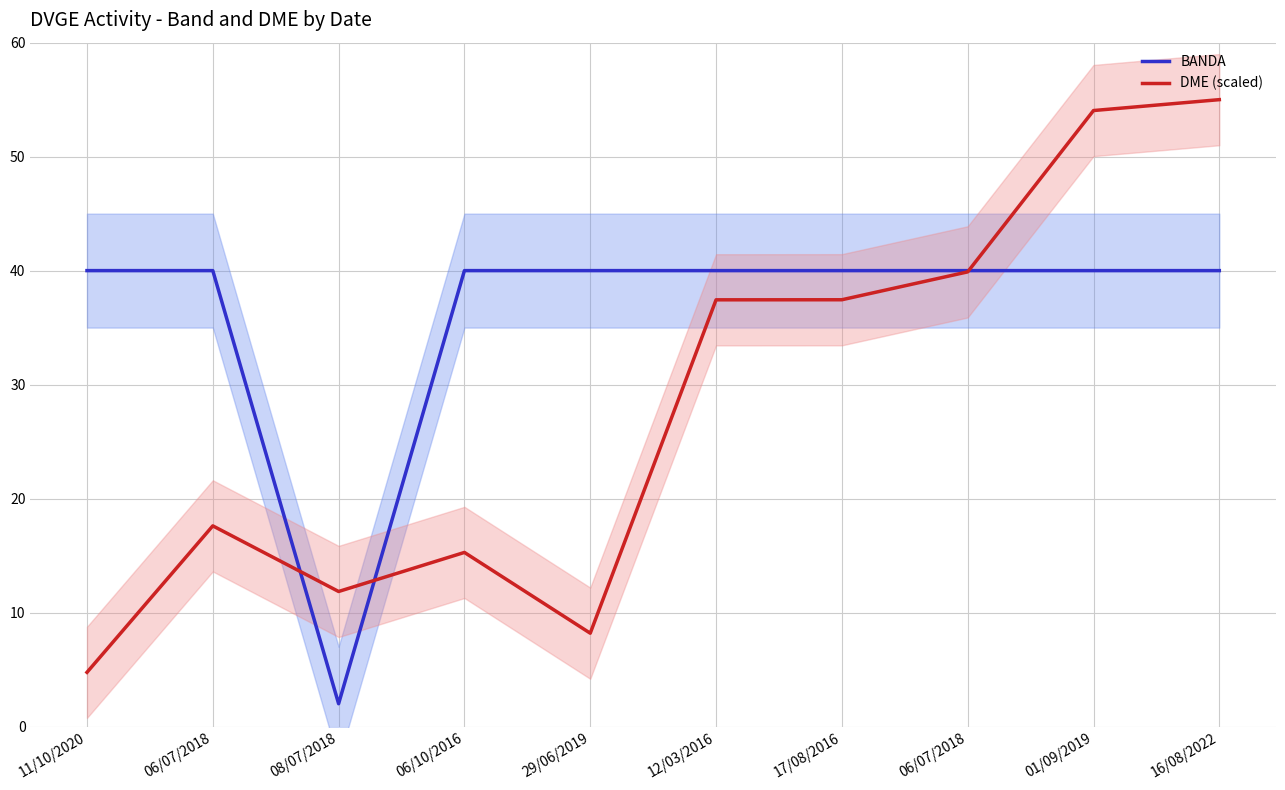

Which series has the largest total across all categories?

BANDA